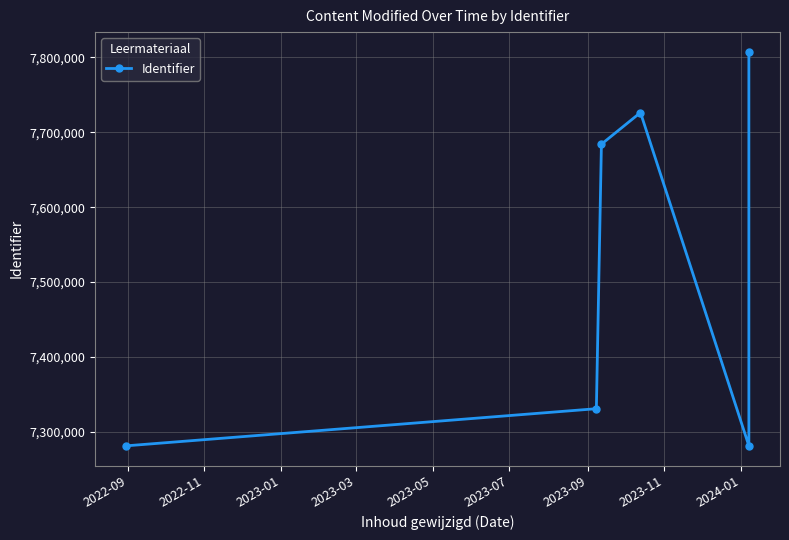

What is the average value?

7518610